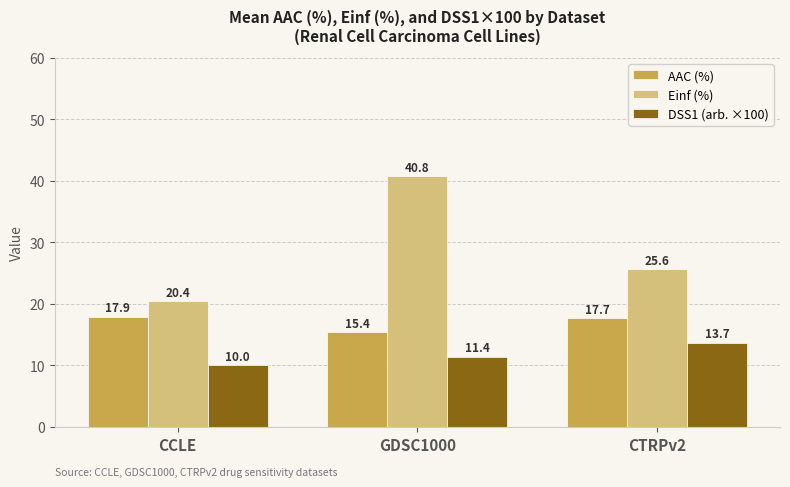

Which category has the lowest value in the Einf (%) series?

CCLE